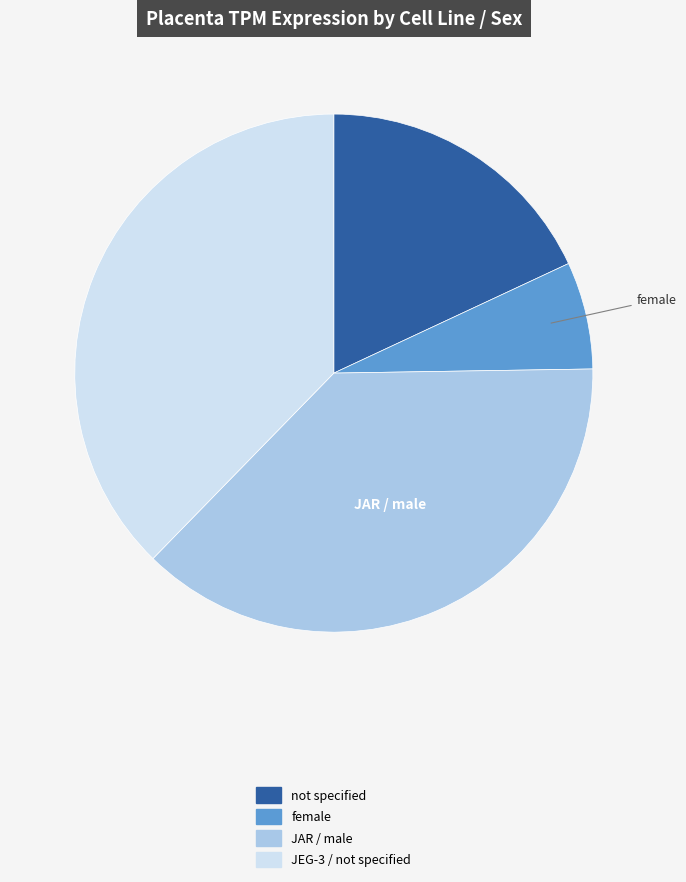

Is there a majority slice in this chart?

No